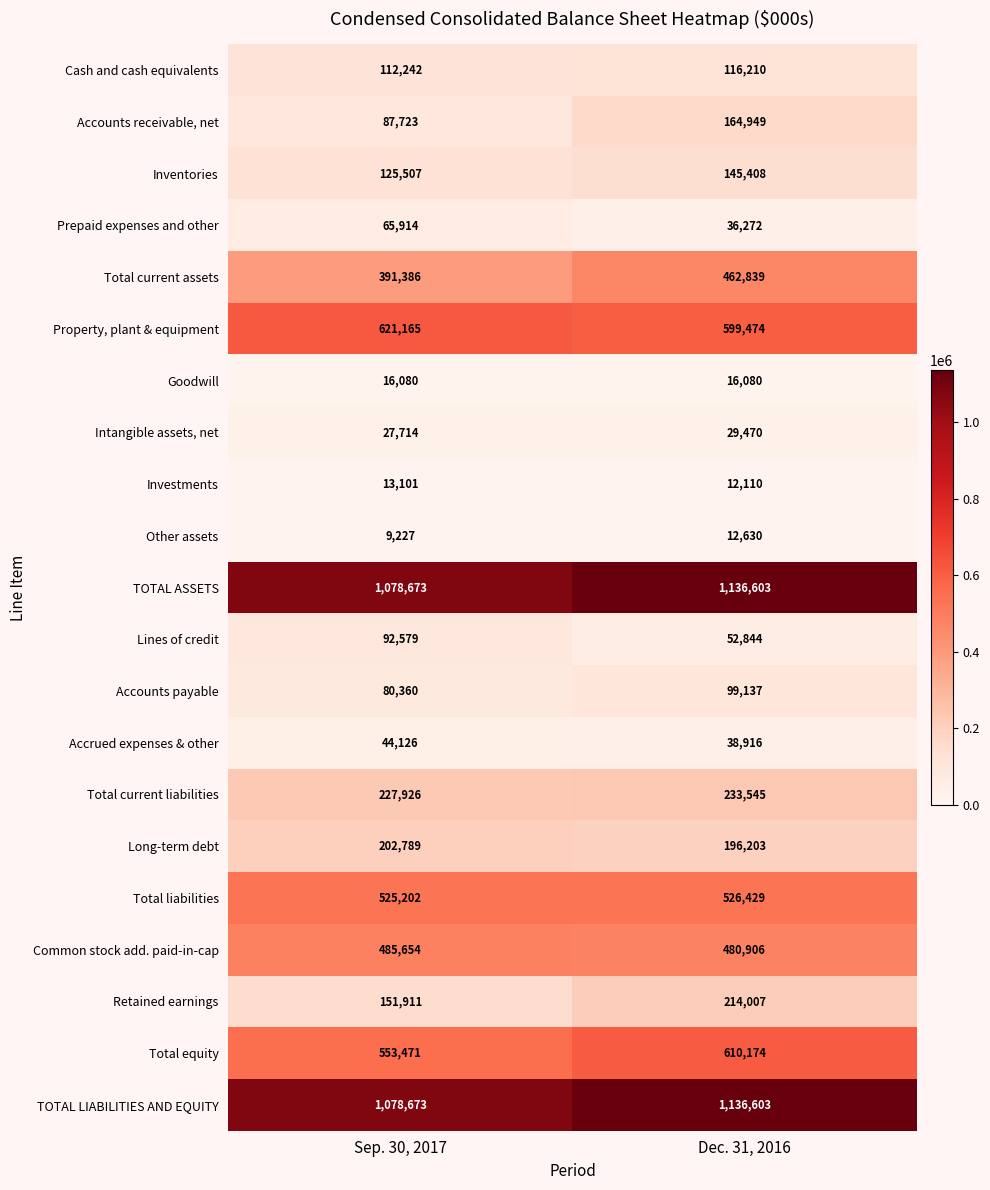

What is the spread (max minus min) of values at Dec. 31, 2016?

1124493